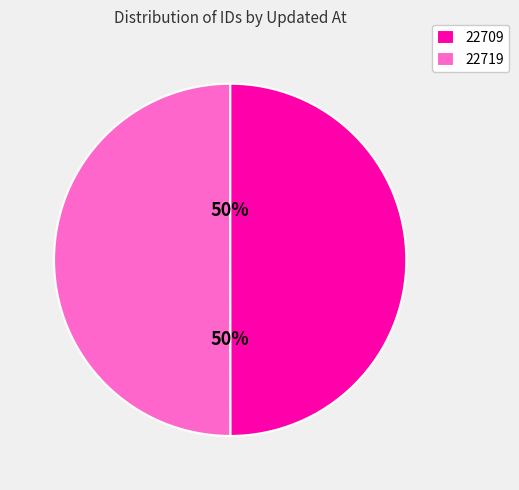

To the nearest percent, what portion does 22709 represent?

50%